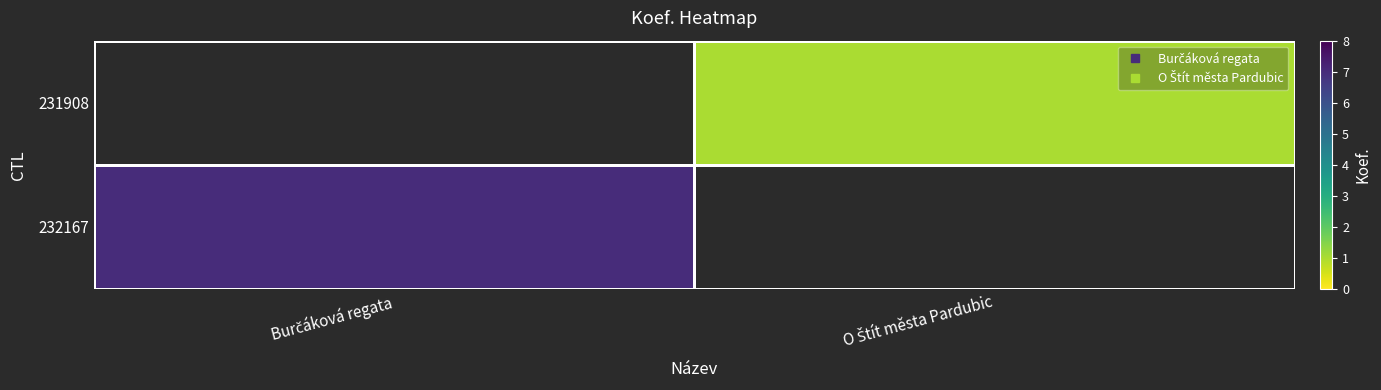

The 231908 series shows 1.0 at O Štít města Pardubic. True or false?

True